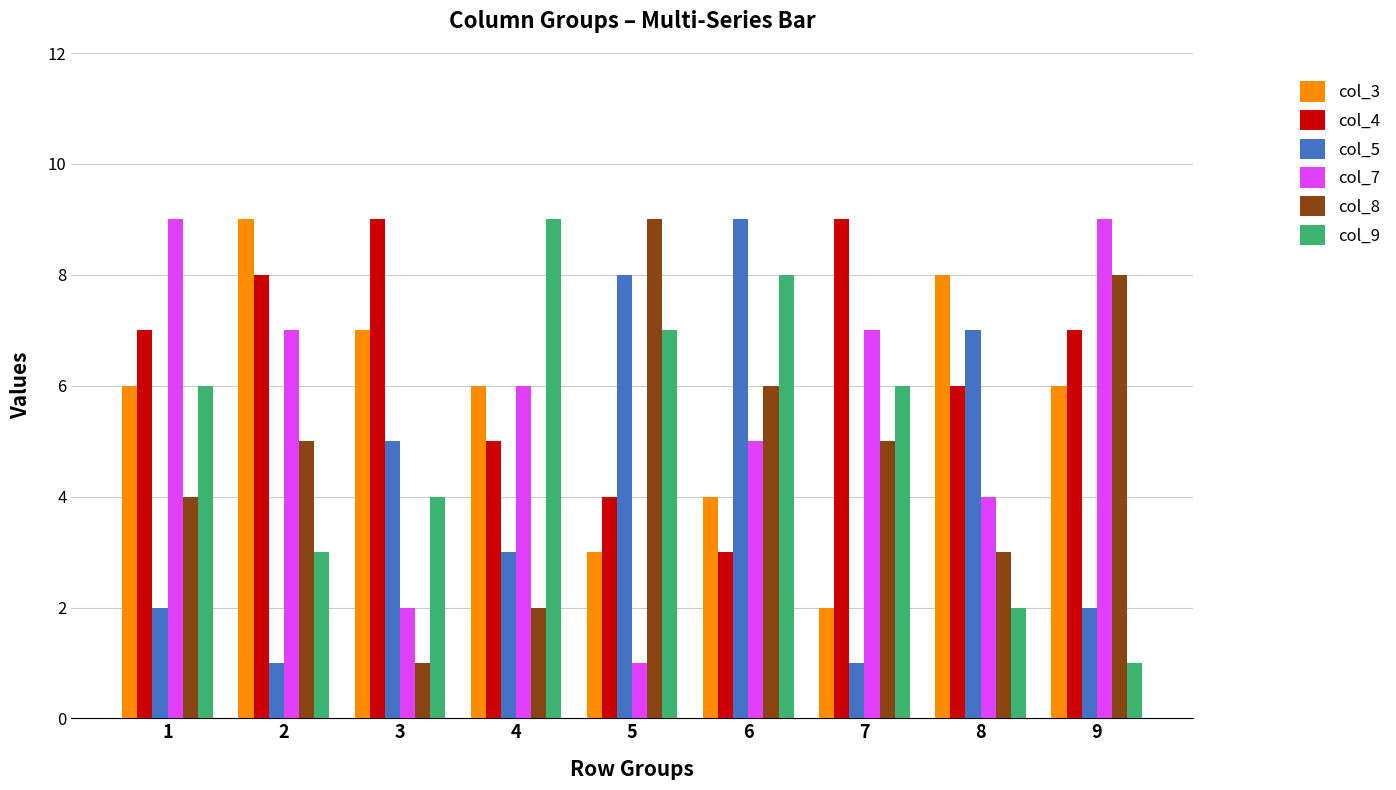

Is it true that col_5 equals 3 at 3?

False